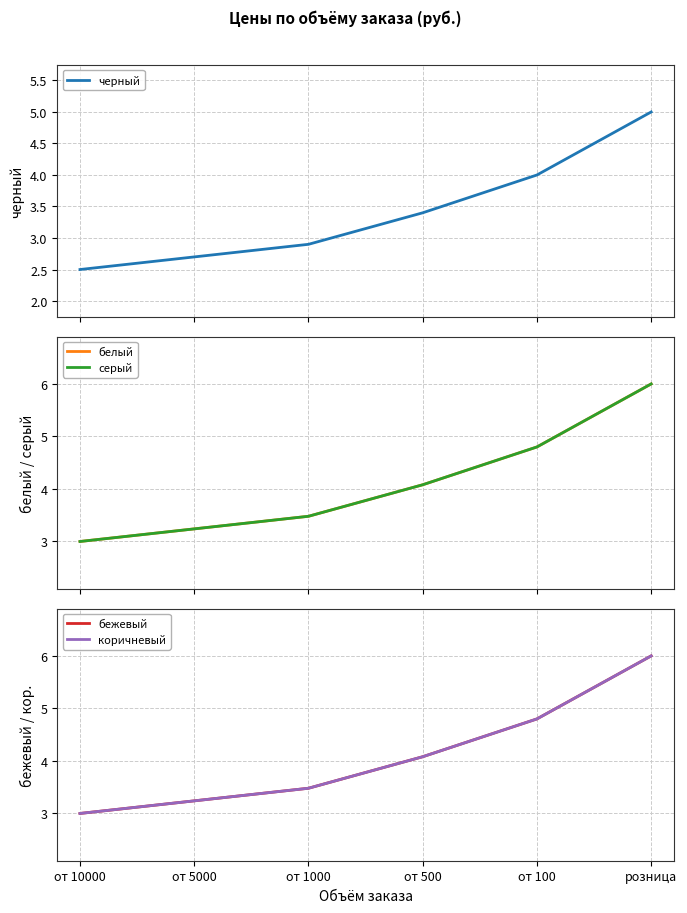

What is the total value across all series at от 10000?

14.5